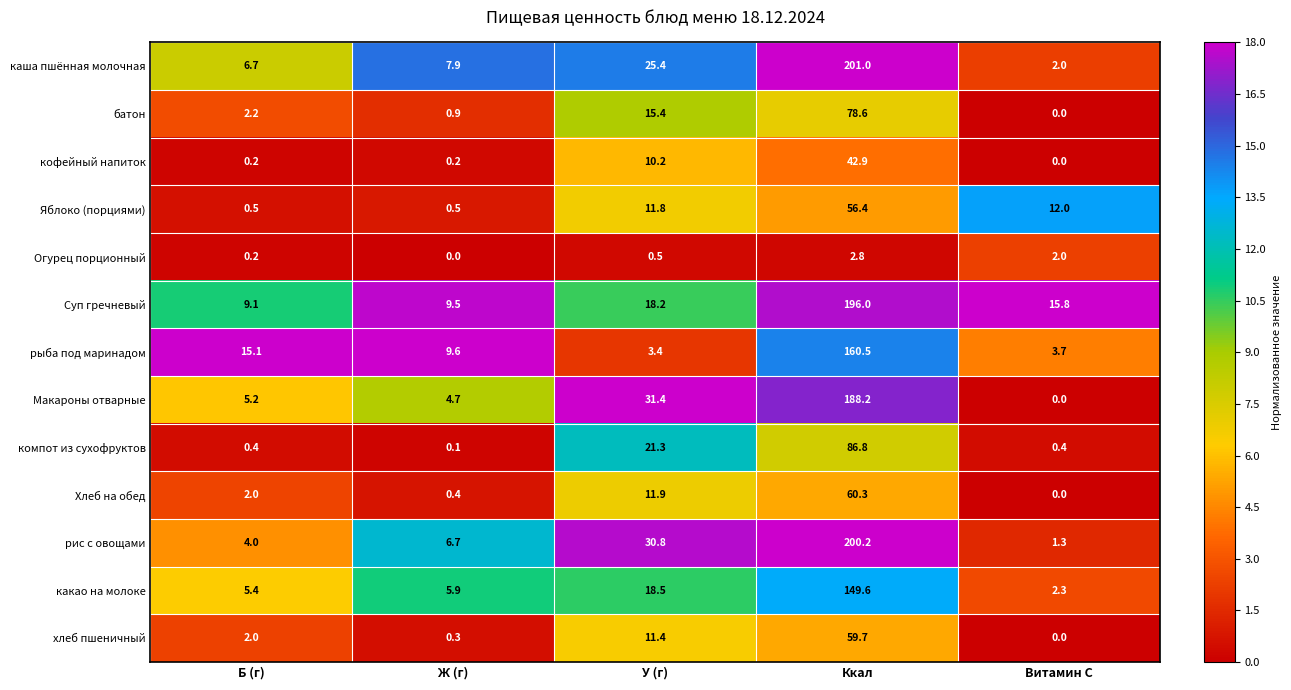

True or false: рыба под маринадом has a value of 12.8 at Ж (г).

False